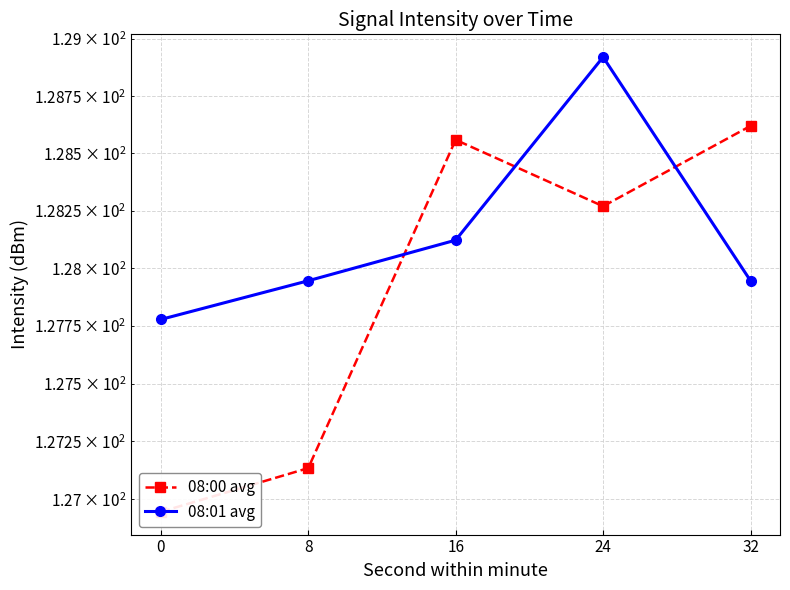

Does the chart display data point markers on the line(s)?

Yes